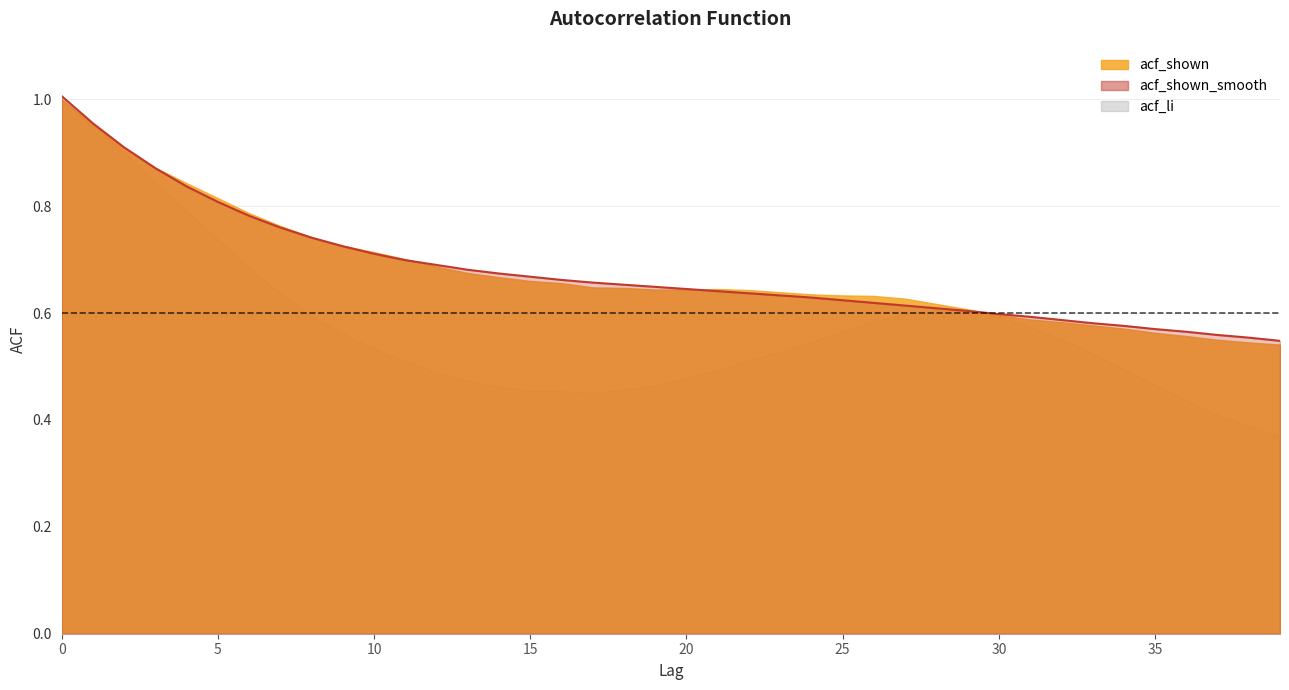

Which series has the largest range (max minus min)?

acf_li